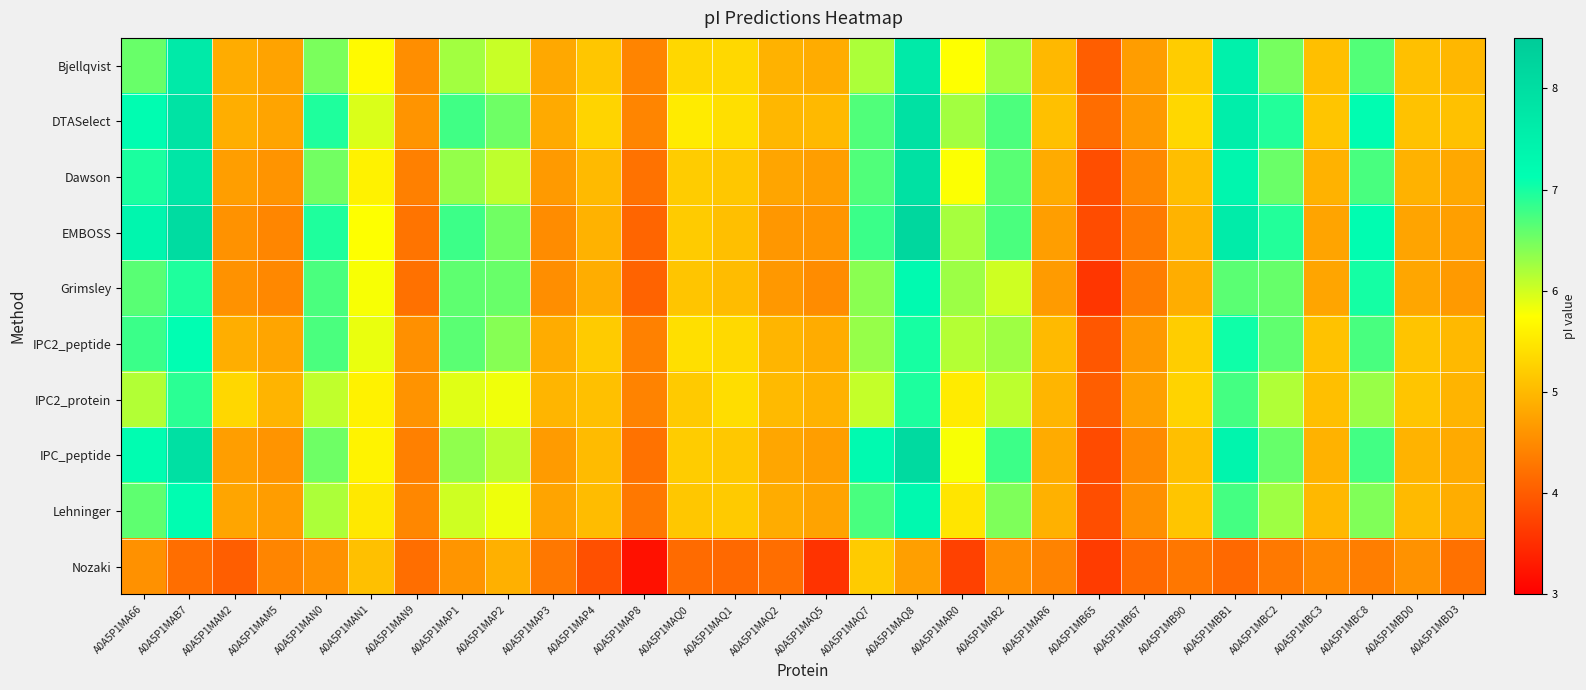

Reading left to right, list all the values displayed in this chart.

Bjellqvist: A0A5P1MA66=6.6	A0A5P1MAB7=7.7	A0A5P1MAM2=4.9	A0A5P1MAM5=4.8	A0A5P1MAN0=6.5	A0A5P1MAN1=5.7	A0A5P1MAN9=4.5	A0A5P1MAP1=6.2	A0A5P1MAP2=6.0	A0A5P1MAP3=4.8	A0A5P1MAP4=5.1	A0A5P1MAP8=4.4	A0A5P1MAQ0=5.3	A0A5P1MAQ1=5.3	A0A5P1MAQ2=4.9	A0A5P1MAQ5=4.9	A0A5P1MAQ7=6.2	A0A5P1MAQ8=7.7	A0A5P1MAR0=5.8	A0A5P1MAR2=6.3	A0A5P1MAR6=5.0	A0A5P1MB65=4.0	A0A5P1MB67=4.7	A0A5P1MB90=5.2	A0A5P1MBB1=7.5	A0A5P1MBC2=6.5	A0A5P1MBC3=5.1	A0A5P1MBC8=6.7	A0A5P1MBD0=5.1	A0A5P1MBD3=5.0
DTASelect: A0A5P1MA66=7.2	A0A5P1MAB7=7.9	A0A5P1MAM2=4.9	A0A5P1MAM5=4.8	A0A5P1MAN0=7.0	A0A5P1MAN1=5.9	A0A5P1MAN9=4.6	A0A5P1MAP1=6.8	A0A5P1MAP2=6.5	A0A5P1MAP3=4.8	A0A5P1MAP4=5.3	A0A5P1MAP8=4.4	A0A5P1MAQ0=5.5	A0A5P1MAQ1=5.4	A0A5P1MAQ2=5.0	A0A5P1MAQ5=5.0	A0A5P1MAQ7=6.7	A0A5P1MAQ8=7.9	A0A5P1MAR0=6.2	A0A5P1MAR2=6.7	A0A5P1MAR6=5.1	A0A5P1MB65=4.2	A0A5P1MB67=4.7	A0A5P1MB90=5.3	A0A5P1MBB1=7.6	A0A5P1MBC2=6.9	A0A5P1MBC3=5.1	A0A5P1MBC8=7.2	A0A5P1MBD0=5.1	A0A5P1MBD3=5.1
Dawson: A0A5P1MA66=7.0	A0A5P1MAB7=7.8	A0A5P1MAM2=4.7	A0A5P1MAM5=4.6	A0A5P1MAN0=6.5	A0A5P1MAN1=5.6	A0A5P1MAN9=4.4	A0A5P1MAP1=6.3	A0A5P1MAP2=6.1	A0A5P1MAP3=4.7	A0A5P1MAP4=5.0	A0A5P1MAP8=4.2	A0A5P1MAQ0=5.2	A0A5P1MAQ1=5.2	A0A5P1MAQ2=4.8	A0A5P1MAQ5=4.7	A0A5P1MAQ7=6.7	A0A5P1MAQ8=7.9	A0A5P1MAR0=5.8	A0A5P1MAR2=6.6	A0A5P1MAR6=4.9	A0A5P1MB65=3.9	A0A5P1MB67=4.5	A0A5P1MB90=5.1	A0A5P1MBB1=7.4	A0A5P1MBC2=6.5	A0A5P1MBC3=4.9	A0A5P1MBC8=6.7	A0A5P1MBD0=4.9	A0A5P1MBD3=4.8
EMBOSS: A0A5P1MA66=7.4	A0A5P1MAB7=8.0	A0A5P1MAM2=4.6	A0A5P1MAM5=4.5	A0A5P1MAN0=7.0	A0A5P1MAN1=5.8	A0A5P1MAN9=4.3	A0A5P1MAP1=6.8	A0A5P1MAP2=6.5	A0A5P1MAP3=4.5	A0A5P1MAP4=4.9	A0A5P1MAP8=4.1	A0A5P1MAQ0=5.2	A0A5P1MAQ1=5.1	A0A5P1MAQ2=4.6	A0A5P1MAQ5=4.6	A0A5P1MAQ7=6.8	A0A5P1MAQ8=8.2	A0A5P1MAR0=6.2	A0A5P1MAR2=6.7	A0A5P1MAR6=4.7	A0A5P1MB65=3.8	A0A5P1MB67=4.3	A0A5P1MB90=4.9	A0A5P1MBB1=7.6	A0A5P1MBC2=6.9	A0A5P1MBC3=4.8	A0A5P1MBC8=7.2	A0A5P1MBD0=4.8	A0A5P1MBD3=4.7
Grimsley: A0A5P1MA66=6.6	A0A5P1MAB7=7.0	A0A5P1MAM2=4.6	A0A5P1MAM5=4.5	A0A5P1MAN0=6.7	A0A5P1MAN1=5.8	A0A5P1MAN9=4.2	A0A5P1MAP1=6.6	A0A5P1MAP2=6.6	A0A5P1MAP3=4.5	A0A5P1MAP4=4.9	A0A5P1MAP8=4.1	A0A5P1MAQ0=5.1	A0A5P1MAQ1=5.0	A0A5P1MAQ2=4.6	A0A5P1MAQ5=4.5	A0A5P1MAQ7=6.4	A0A5P1MAQ8=7.2	A0A5P1MAR0=6.3	A0A5P1MAR2=6.0	A0A5P1MAR6=4.7	A0A5P1MB65=3.6	A0A5P1MB67=4.4	A0A5P1MB90=4.9	A0A5P1MBB1=6.6	A0A5P1MBC2=6.6	A0A5P1MBC3=4.8	A0A5P1MBC8=7.0	A0A5P1MBD0=4.8	A0A5P1MBD3=4.7
IPC2_peptide: A0A5P1MA66=6.8	A0A5P1MAB7=7.1	A0A5P1MAM2=4.9	A0A5P1MAM5=4.8	A0A5P1MAN0=6.7	A0A5P1MAN1=5.9	A0A5P1MAN9=4.6	A0A5P1MAP1=6.6	A0A5P1MAP2=6.4	A0A5P1MAP3=4.9	A0A5P1MAP4=5.2	A0A5P1MAP8=4.4	A0A5P1MAQ0=5.4	A0A5P1MAQ1=5.3	A0A5P1MAQ2=5.0	A0A5P1MAQ5=4.9	A0A5P1MAQ7=6.3	A0A5P1MAQ8=7.0	A0A5P1MAR0=6.1	A0A5P1MAR2=6.3	A0A5P1MAR6=5.0	A0A5P1MB65=3.9	A0A5P1MB67=4.7	A0A5P1MB90=5.2	A0A5P1MBB1=7.0	A0A5P1MBC2=6.6	A0A5P1MBC3=5.1	A0A5P1MBC8=6.7	A0A5P1MBD0=5.1	A0A5P1MBD3=5.0
IPC2_protein: A0A5P1MA66=6.2	A0A5P1MAB7=6.9	A0A5P1MAM2=5.3	A0A5P1MAM5=5.0	A0A5P1MAN0=6.1	A0A5P1MAN1=5.6	A0A5P1MAN9=4.6	A0A5P1MAP1=5.9	A0A5P1MAP2=5.8	A0A5P1MAP3=5.0	A0A5P1MAP4=5.1	A0A5P1MAP8=4.4	A0A5P1MAQ0=5.2	A0A5P1MAQ1=5.4	A0A5P1MAQ2=5.0	A0A5P1MAQ5=4.9	A0A5P1MAQ7=6.1	A0A5P1MAQ8=7.0	A0A5P1MAR0=5.5	A0A5P1MAR2=6.1	A0A5P1MAR6=5.0	A0A5P1MB65=4.0	A0A5P1MB67=4.7	A0A5P1MB90=5.3	A0A5P1MBB1=6.8	A0A5P1MBC2=6.2	A0A5P1MBC3=5.1	A0A5P1MBC8=6.3	A0A5P1MBD0=5.1	A0A5P1MBD3=5.0
IPC_peptide: A0A5P1MA66=7.2	A0A5P1MAB7=8.0	A0A5P1MAM2=4.7	A0A5P1MAM5=4.6	A0A5P1MAN0=6.5	A0A5P1MAN1=5.6	A0A5P1MAN9=4.4	A0A5P1MAP1=6.4	A0A5P1MAP2=6.1	A0A5P1MAP3=4.7	A0A5P1MAP4=5.0	A0A5P1MAP8=4.2	A0A5P1MAQ0=5.2	A0A5P1MAQ1=5.2	A0A5P1MAQ2=4.8	A0A5P1MAQ5=4.7	A0A5P1MAQ7=7.2	A0A5P1MAQ8=8.1	A0A5P1MAR0=5.8	A0A5P1MAR2=6.8	A0A5P1MAR6=4.9	A0A5P1MB65=3.8	A0A5P1MB67=4.5	A0A5P1MB90=5.1	A0A5P1MBB1=7.4	A0A5P1MBC2=6.6	A0A5P1MBC3=4.9	A0A5P1MBC8=6.8	A0A5P1MBD0=4.9	A0A5P1MBD3=4.8
Lehninger: A0A5P1MA66=6.6	A0A5P1MAB7=7.2	A0A5P1MAM2=4.8	A0A5P1MAM5=4.7	A0A5P1MAN0=6.2	A0A5P1MAN1=5.5	A0A5P1MAN9=4.5	A0A5P1MAP1=6.0	A0A5P1MAP2=5.8	A0A5P1MAP3=4.8	A0A5P1MAP4=5.0	A0A5P1MAP8=4.3	A0A5P1MAQ0=5.2	A0A5P1MAQ1=5.2	A0A5P1MAQ2=4.9	A0A5P1MAQ5=4.8	A0A5P1MAQ7=6.7	A0A5P1MAQ8=7.3	A0A5P1MAR0=5.5	A0A5P1MAR2=6.4	A0A5P1MAR6=4.9	A0A5P1MB65=3.9	A0A5P1MB67=4.6	A0A5P1MB90=5.1	A0A5P1MBB1=6.8	A0A5P1MBC2=6.3	A0A5P1MBC3=5.0	A0A5P1MBC8=6.4	A0A5P1MBD0=5.0	A0A5P1MBD3=4.9
Nozaki: A0A5P1MA66=4.6	A0A5P1MAB7=4.2	A0A5P1MAM2=4.0	A0A5P1MAM5=4.4	A0A5P1MAN0=4.6	A0A5P1MAN1=5.1	A0A5P1MAN9=4.2	A0A5P1MAP1=4.6	A0A5P1MAP2=4.9	A0A5P1MAP3=4.3	A0A5P1MAP4=3.9	A0A5P1MAP8=3.2	A0A5P1MAQ0=4.2	A0A5P1MAQ1=4.1	A0A5P1MAQ2=4.2	A0A5P1MAQ5=3.6	A0A5P1MAQ7=5.2	A0A5P1MAQ8=4.7	A0A5P1MAR0=3.7	A0A5P1MAR2=4.5	A0A5P1MAR6=4.4	A0A5P1MB65=3.7	A0A5P1MB67=4.1	A0A5P1MB90=4.3	A0A5P1MBB1=4.1	A0A5P1MBC2=4.3	A0A5P1MBC3=4.5	A0A5P1MBC8=4.4	A0A5P1MBD0=4.6	A0A5P1MBD3=4.2